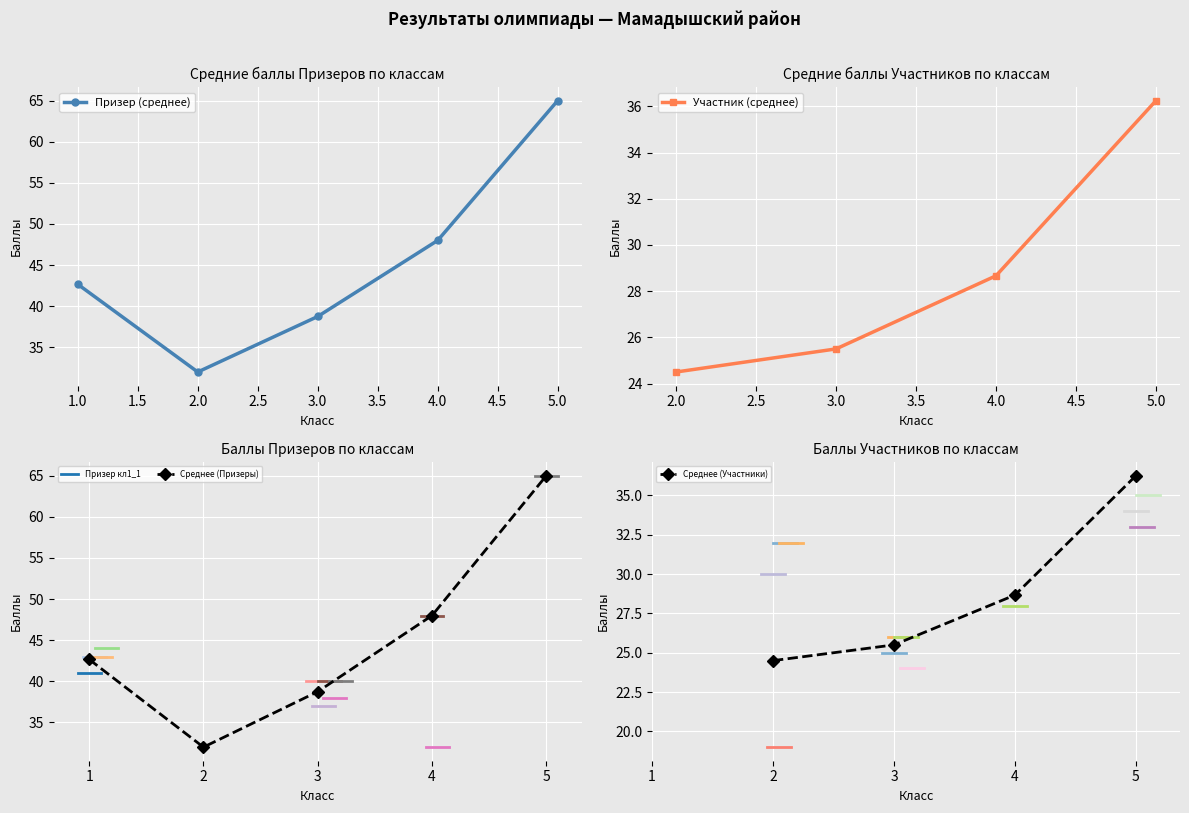

Which series ends up on top after the final intersection of Призер and Участник?

Призер